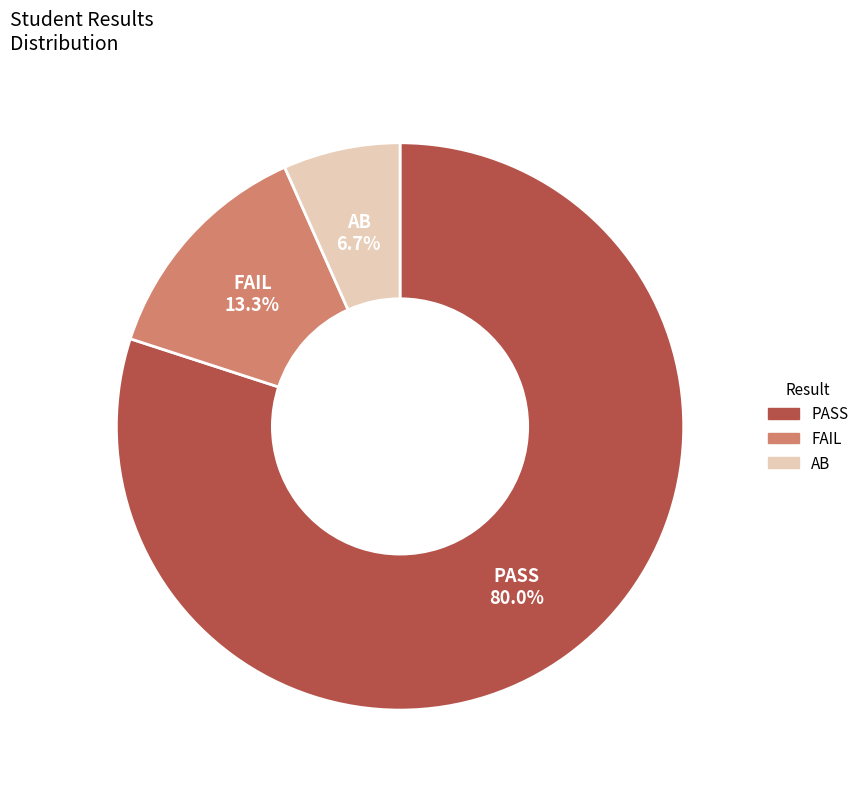

Rank the categories by value from lowest to highest.

AB, FAIL, PASS